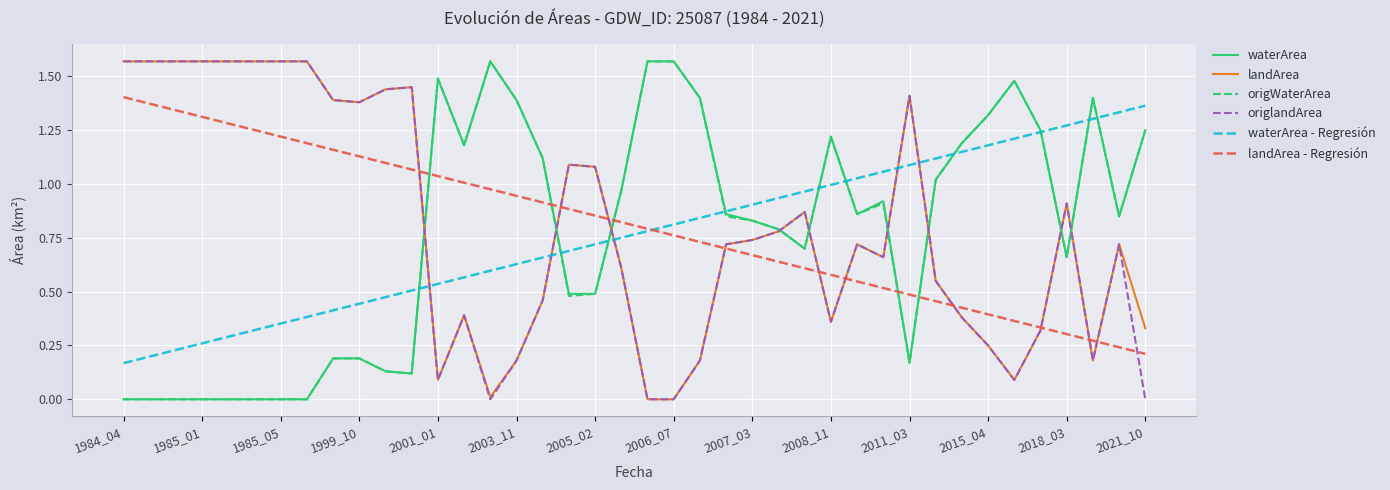

Reading left to right, extract all data points from this chart.

waterArea: 0.0	0.0	0.0	0.0	0.0	0.0	0.0	0.0	0.2	0.2	0.1	0.1	1.5	1.2	1.6	1.4	1.1	0.5	0.5	1.0	1.6	1.6	1.4	0.9	0.8	0.8	0.7	1.2	0.9	0.9	0.2	1.0	1.2	1.3	1.5	1.2	0.7	1.4	0.8	1.2
landArea: 1.6	1.6	1.6	1.6	1.6	1.6	1.6	1.6	1.4	1.4	1.4	1.4	0.1	0.4	0.0	0.2	0.5	1.1	1.1	0.6	0.0	0.0	0.2	0.7	0.7	0.8	0.9	0.4	0.7	0.7	1.4	0.6	0.4	0.2	0.1	0.3	0.9	0.2	0.7	0.3
origWaterArea: 0.0	0.0	0.0	0.0	0.0	0.0	0.0	0.0	0.2	0.2	0.1	0.1	1.5	1.2	1.6	1.4	1.1	0.5	0.5	1.0	1.6	1.6	1.4	0.8	0.8	0.8	0.7	1.2	0.9	0.9	0.2	1.0	1.2	1.3	1.5	1.2	0.7	1.4	0.8	1.2
origlandArea: 1.6	1.6	1.6	1.6	1.6	1.6	1.6	1.6	1.4	1.4	1.4	1.4	0.1	0.4	0.0	0.2	0.5	1.1	1.1	0.6	0.0	0.0	0.2	0.7	0.7	0.8	0.9	0.4	0.7	0.7	1.4	0.6	0.4	0.2	0.1	0.3	0.9	0.2	0.7	0.0
waterArea - Regresión: 0.2	0.2	0.2	0.3	0.3	0.3	0.4	0.4	0.4	0.4	0.5	0.5	0.5	0.6	0.6	0.6	0.7	0.7	0.7	0.8	0.8	0.8	0.8	0.9	0.9	0.9	1.0	1.0	1.0	1.1	1.1	1.1	1.1	1.2	1.2	1.2	1.3	1.3	1.3	1.4
landArea - Regresión: 1.4	1.4	1.3	1.3	1.3	1.3	1.2	1.2	1.2	1.1	1.1	1.1	1.0	1.0	1.0	0.9	0.9	0.9	0.9	0.8	0.8	0.8	0.7	0.7	0.7	0.6	0.6	0.6	0.5	0.5	0.5	0.5	0.4	0.4	0.4	0.3	0.3	0.3	0.2	0.2